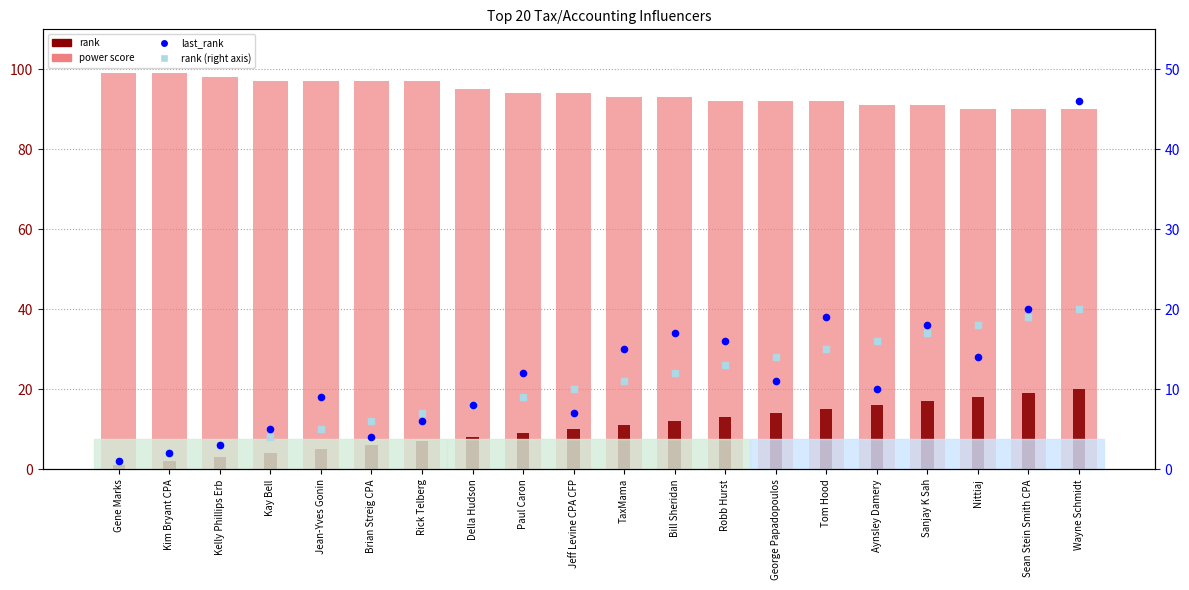

What are all the series names shown in the legend?

power score, rank, last_rank, rank (right)